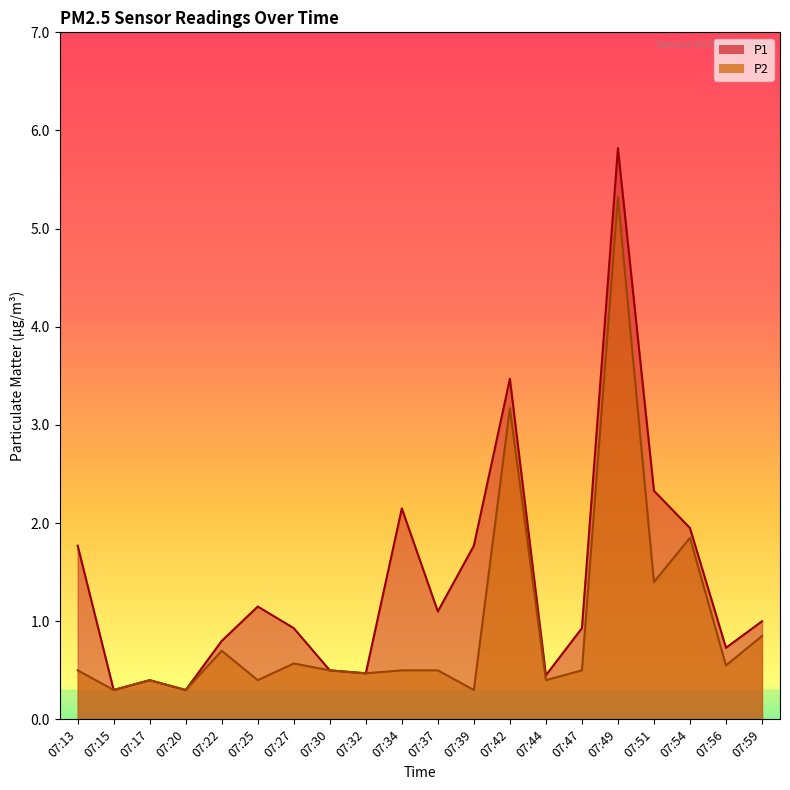

At which label does P2 reach its peak?

07:49